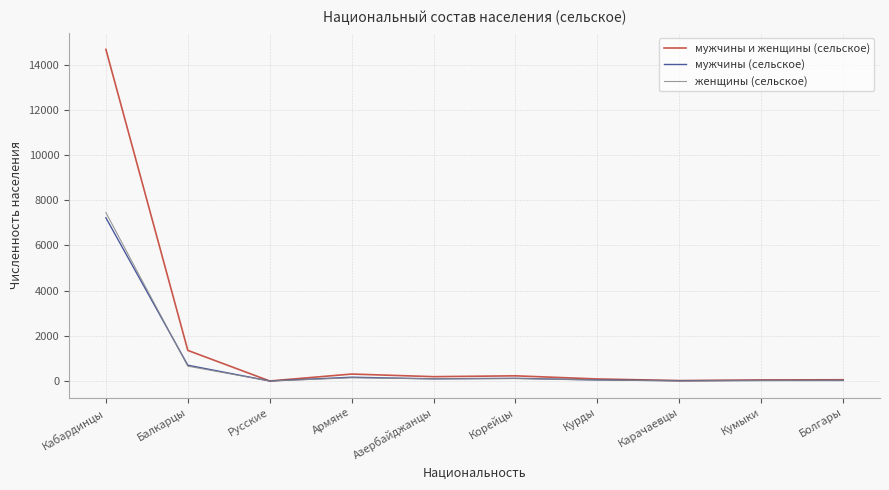

At which label does женщины (сельское) first exceed 97?

Кабардинцы